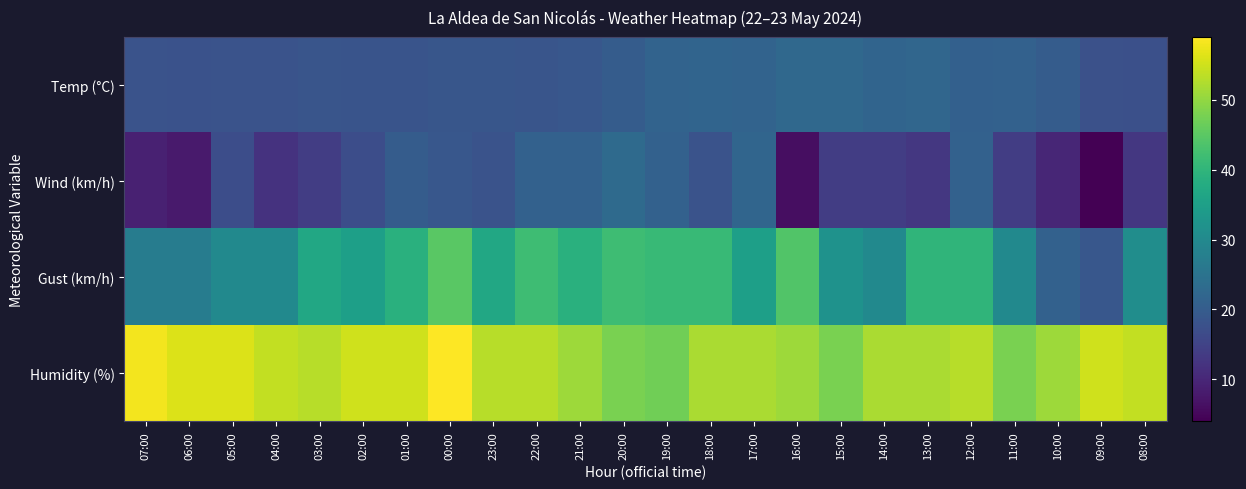

At which category does the chart reach its peak across all series?

00:00